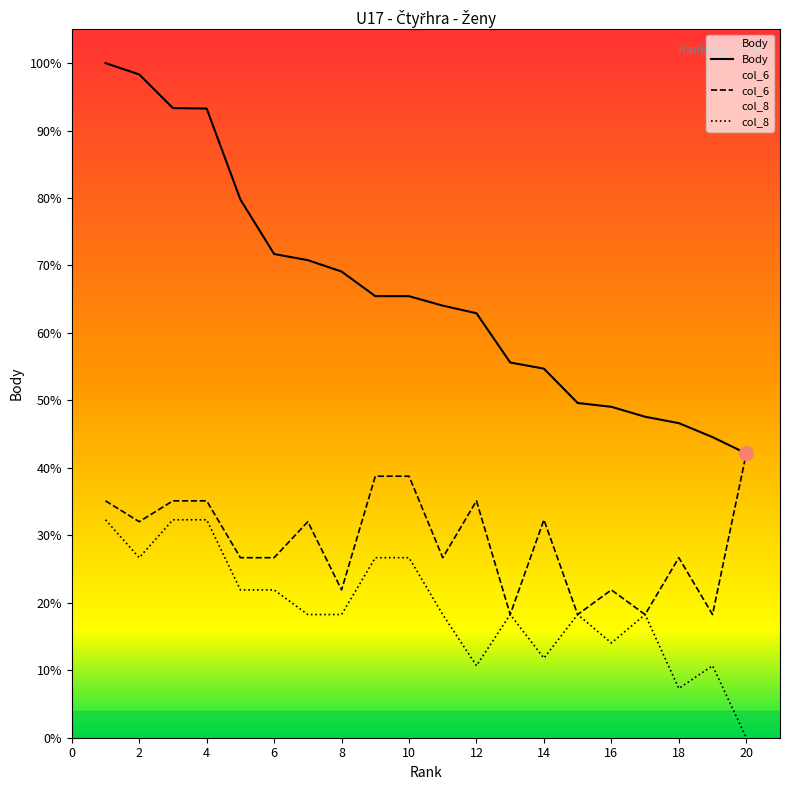

Which series has the largest total across all categories?

Body